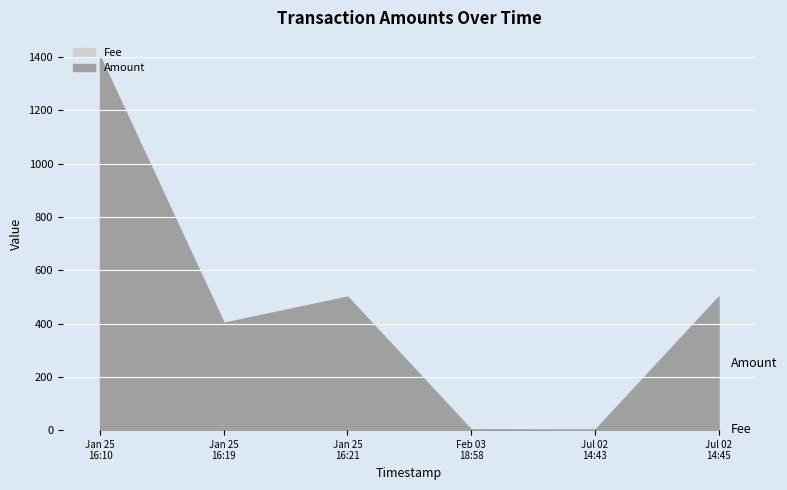

Reading left to right, what are all the values shown in this chart?

Amount: 1401	402	500	1	0	500
Fee: 1	1	1	1	1	1